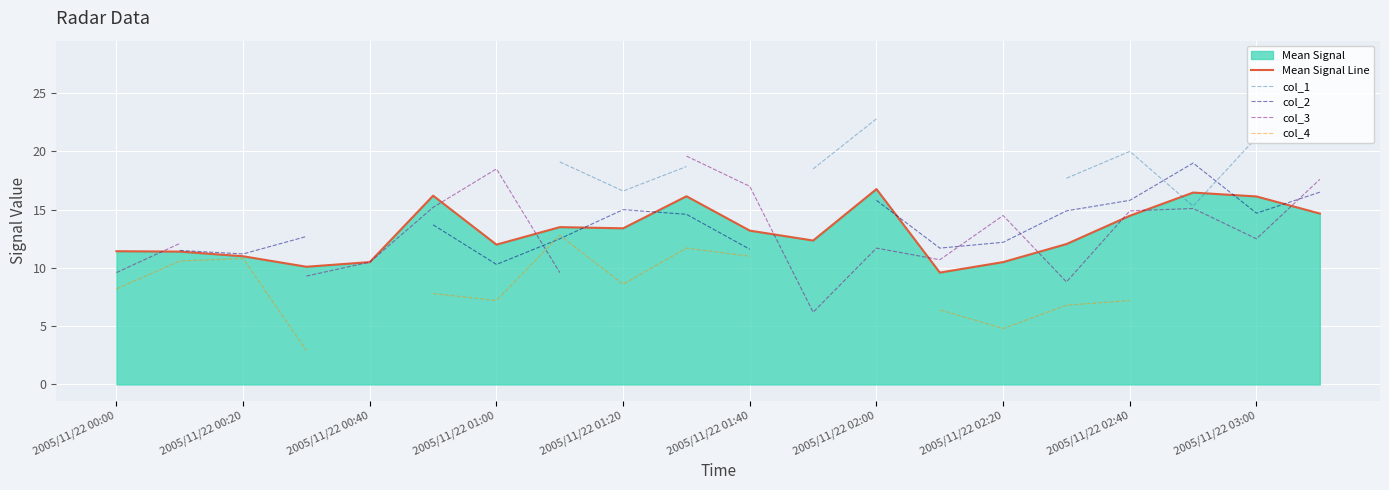

After their last crossing, which series has the higher values: col_1 or Mean Signal Line?

col_1